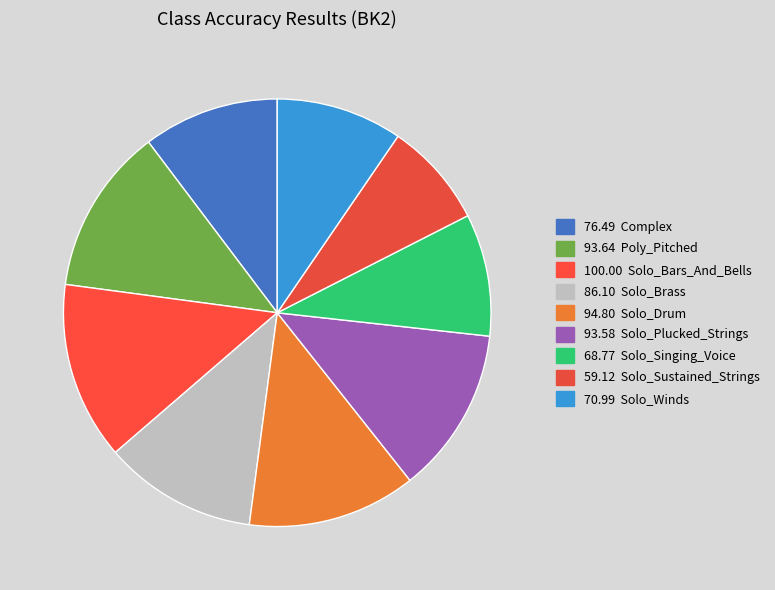

How many slices are in this pie chart?

9